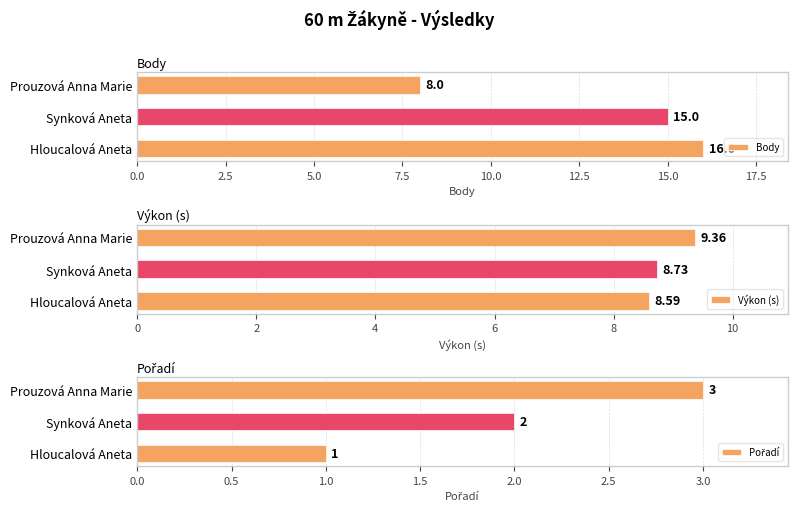

Reading left to right, what are all the values shown in this chart?

Body: 16.0	15.0	8.0
Výkon (s): 8.6	8.7	9.4
Pořadí: 1.0	2.0	3.0